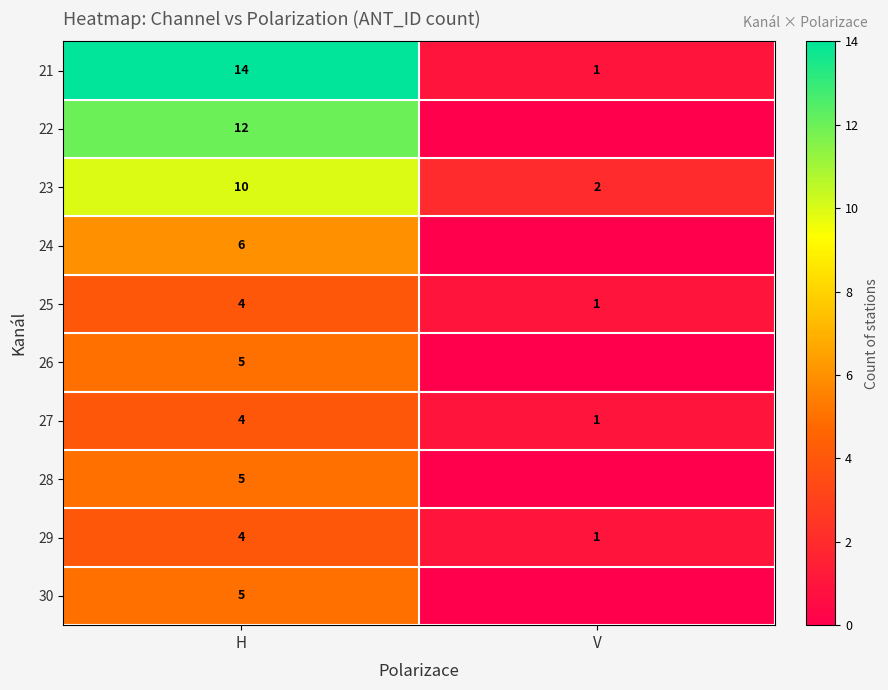

At which category is the sum across all series the highest?

H